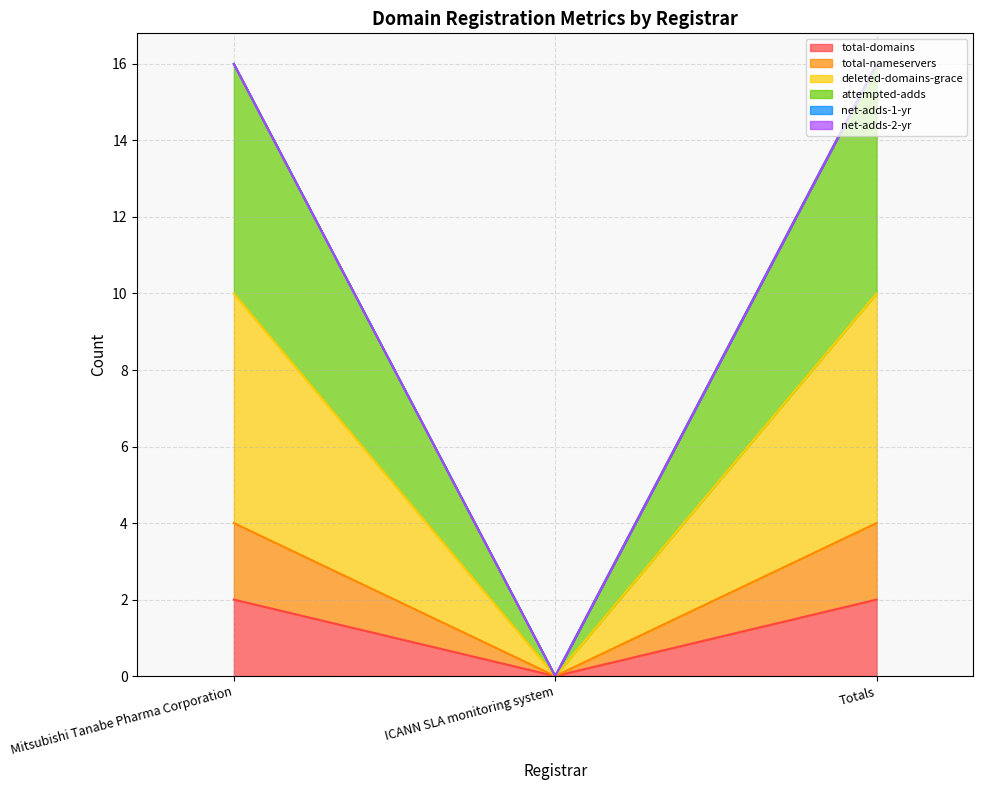

Reading left to right, extract all data points from this chart.

total-domains: Mitsubishi Tanabe Pharma Corporation=2	ICANN SLA monitoring system=0	Totals=2
total-nameservers: Mitsubishi Tanabe Pharma Corporation=4	ICANN SLA monitoring system=0	Totals=4
deleted-domains-grace: Mitsubishi Tanabe Pharma Corporation=10	ICANN SLA monitoring system=0	Totals=10
attempted-adds: Mitsubishi Tanabe Pharma Corporation=16	ICANN SLA monitoring system=0	Totals=16